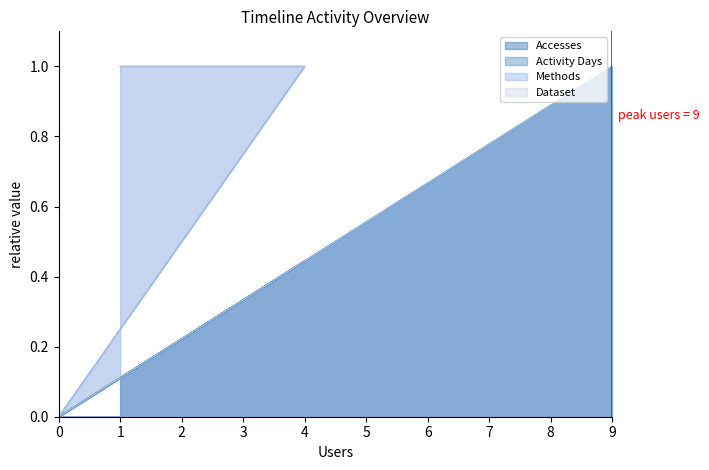

True or false: Accesses and Methods cross at least once.

False